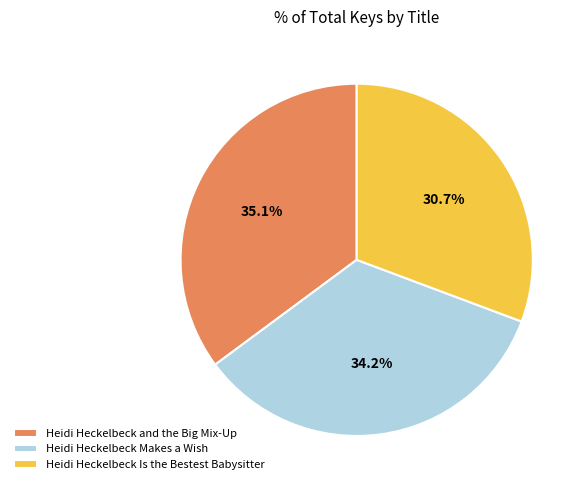

Which category has the smallest portion of the pie?

Heidi Heckelbeck Is the Bestest Babysitter